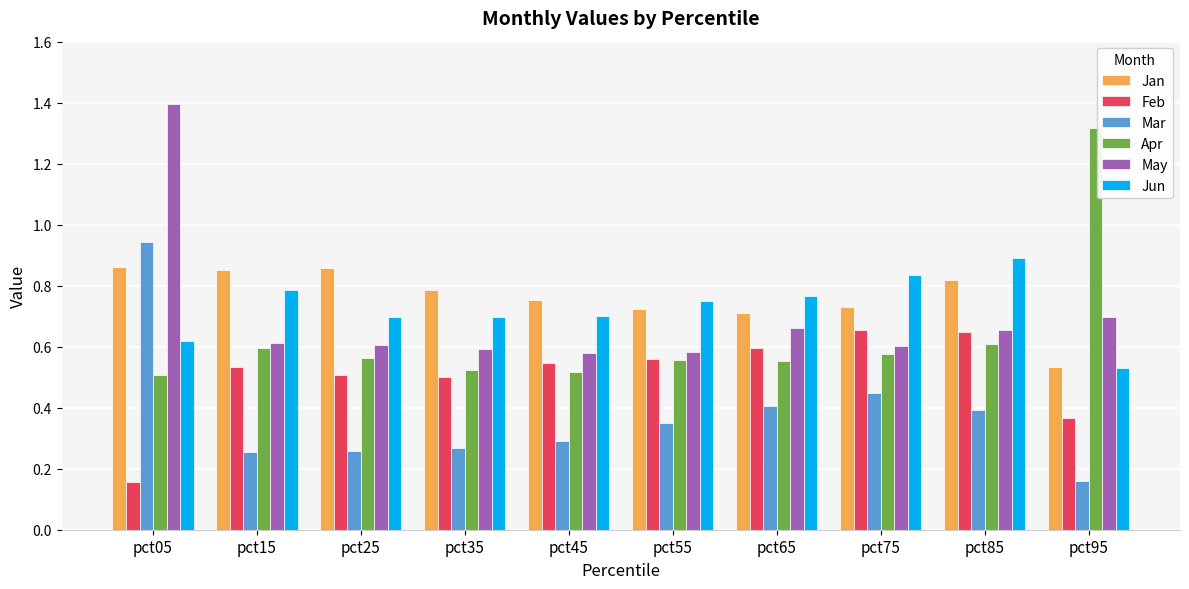

Count the Jun values in the range 0 to 1.

10